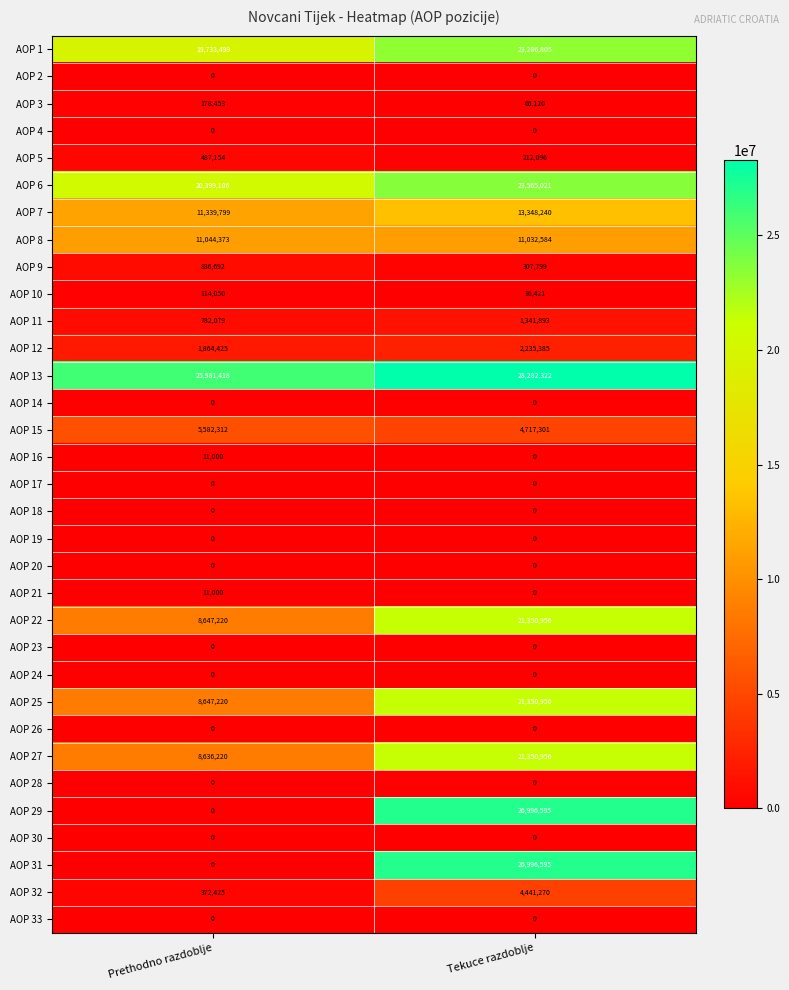

What is the spread (max minus min) of values at Tekuce razdoblje?

28282322